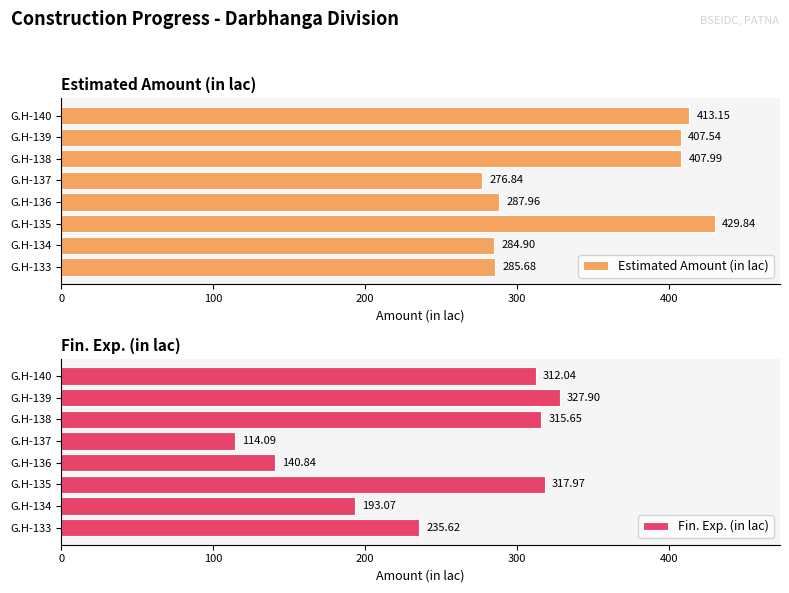

How many bars are there in each group?

2